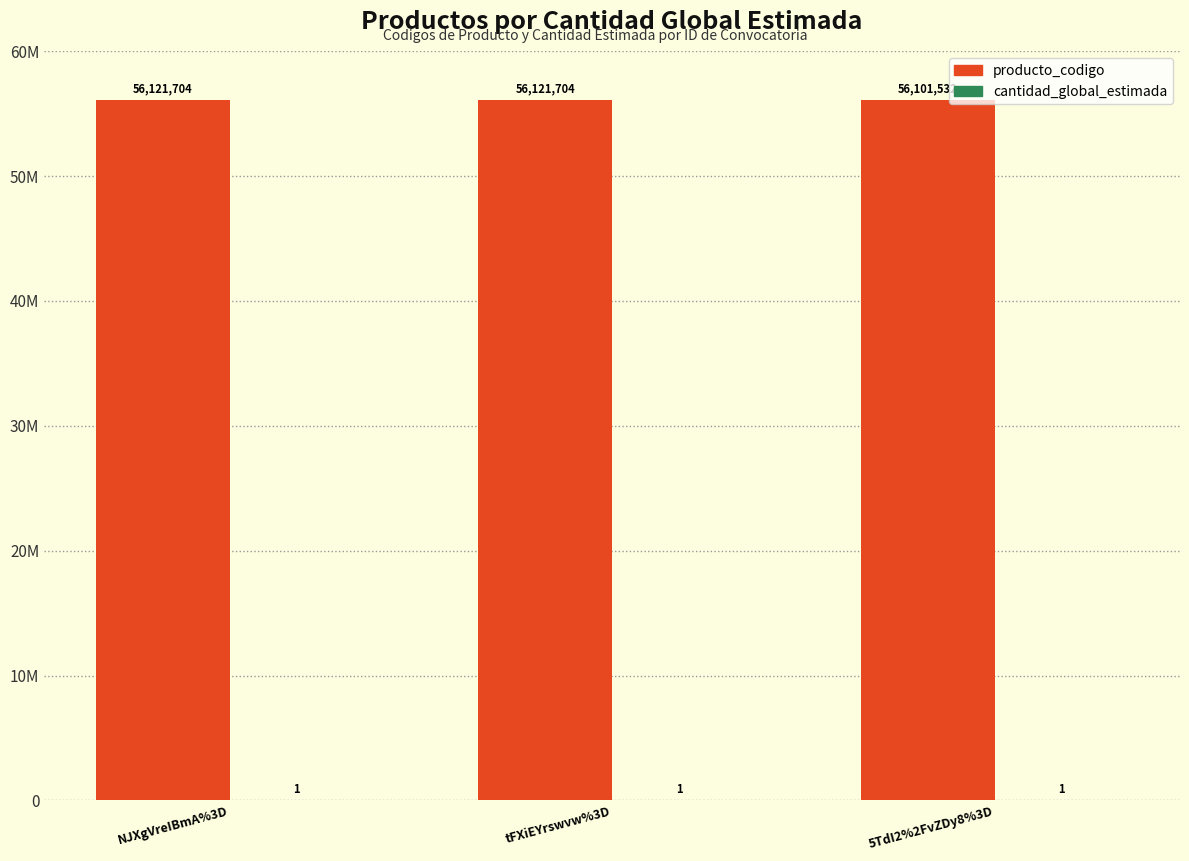

Does the chart contain stacked bars?

No